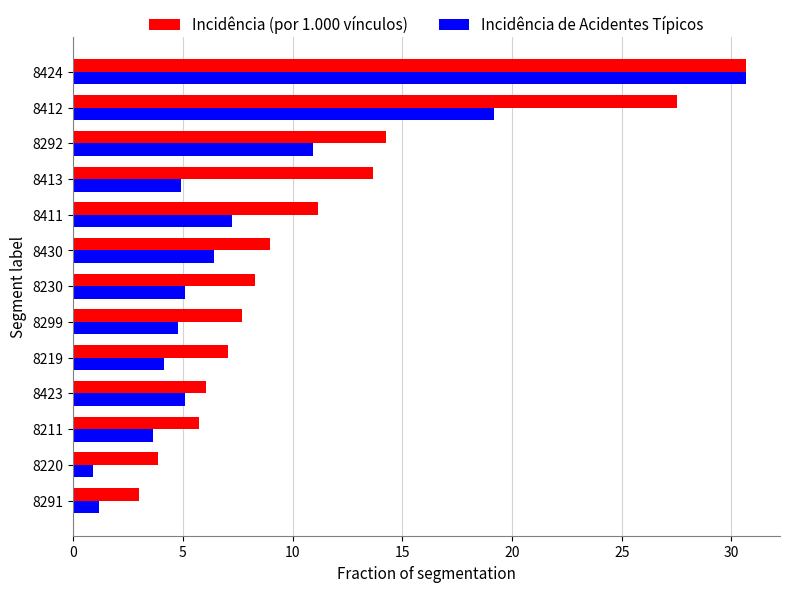

Which label corresponds to the smallest value in the chart?

8220